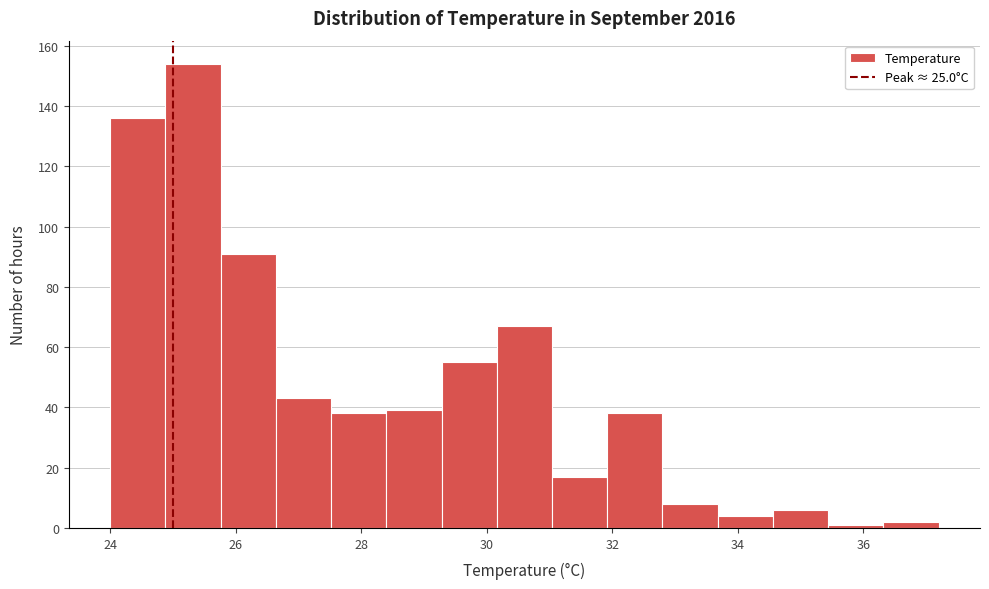

Reading left to right, list every bar in this chart as the range it spans on the x-axis followed by its height. Neither the bar edges nor the heights are printed on the chart, so give them approximately, as read against the axes.

24.00 to 24.88: 136
24.88 to 25.76: 154
25.76 to 26.64: 92
26.64 to 27.52: 44
27.52 to 28.40: 38
28.40 to 29.28: 40
29.28 to 30.16: 56
30.16 to 31.04: 68
31.04 to 31.92: 18
31.92 to 32.80: 38
32.80 to 33.68: 8
33.68 to 34.56: 4
34.56 to 35.44: 6
35.44 to 36.32: under 2
36.32 to 37.20: 2